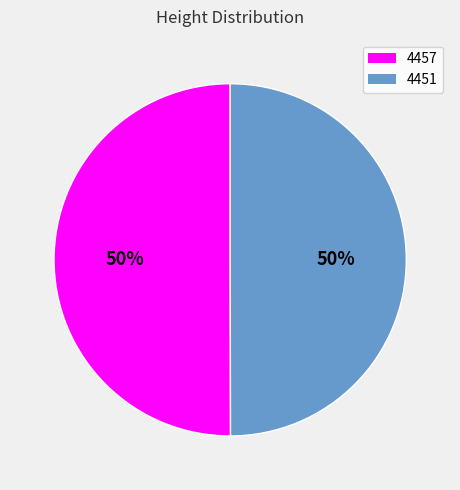

Is it true that 4451 is 50% of the pie?

True